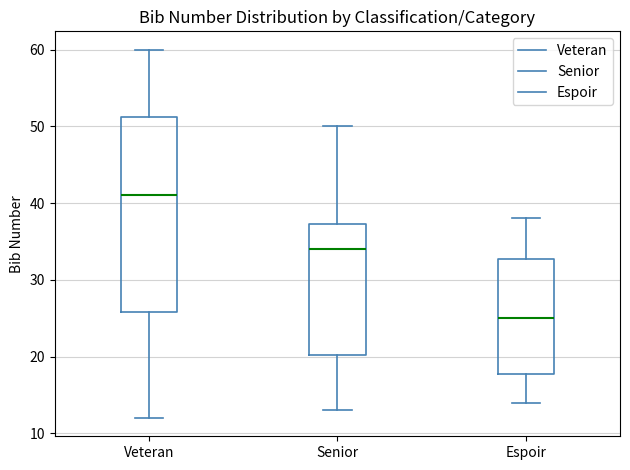

Where does the lower whisker of the box for Senior end on the y-axis? The values are not printed on the chart, so give them approximately, as read against the axis.

13